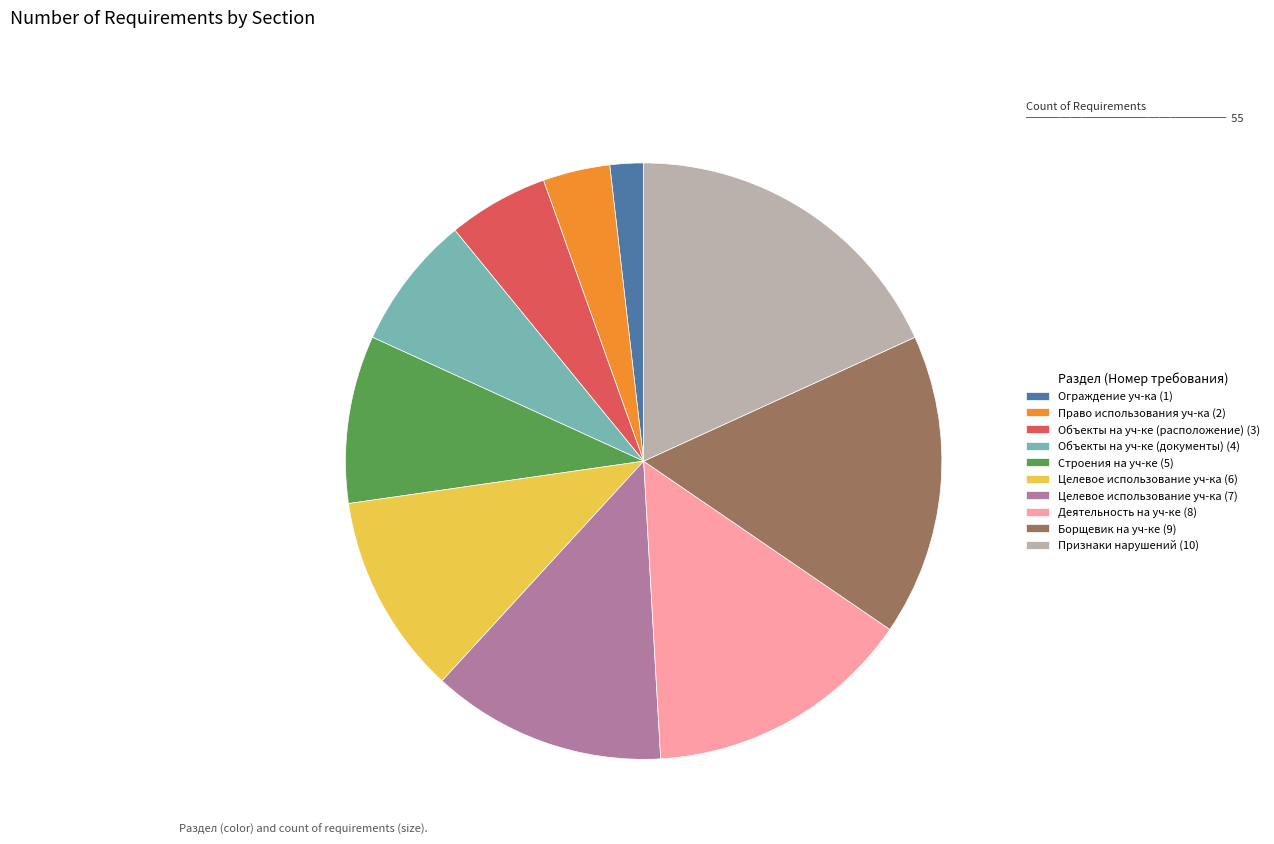

What is the smallest slice in the pie chart?

Ограждение уч-ка (1)